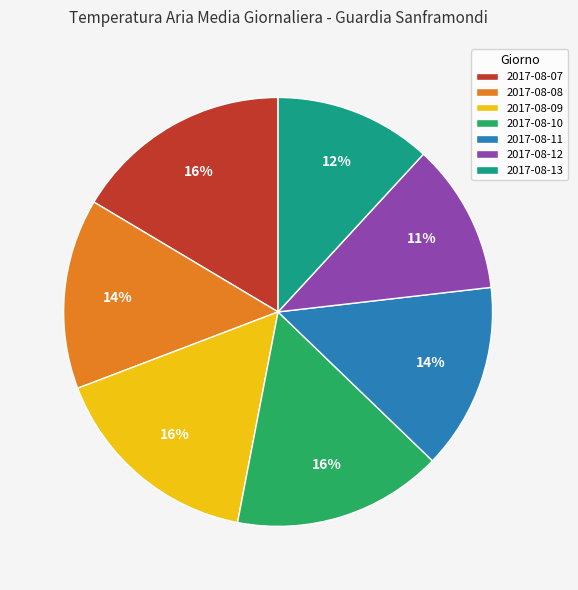

The 2017-08-12 slice represents 24% of the pie. True or false?

False